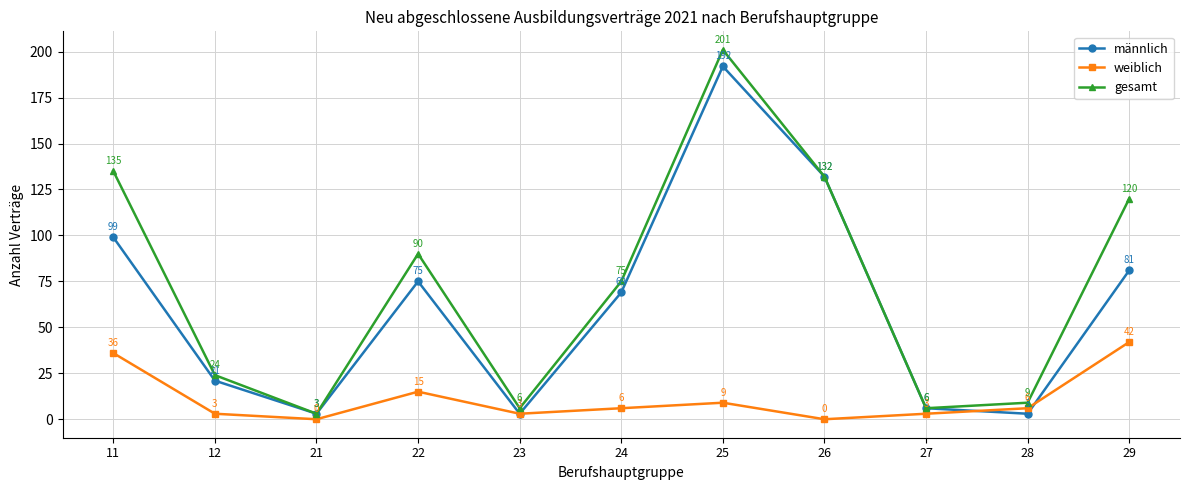

Is the value of gesamt at 24 greater than the value of weiblich at 24?

Yes